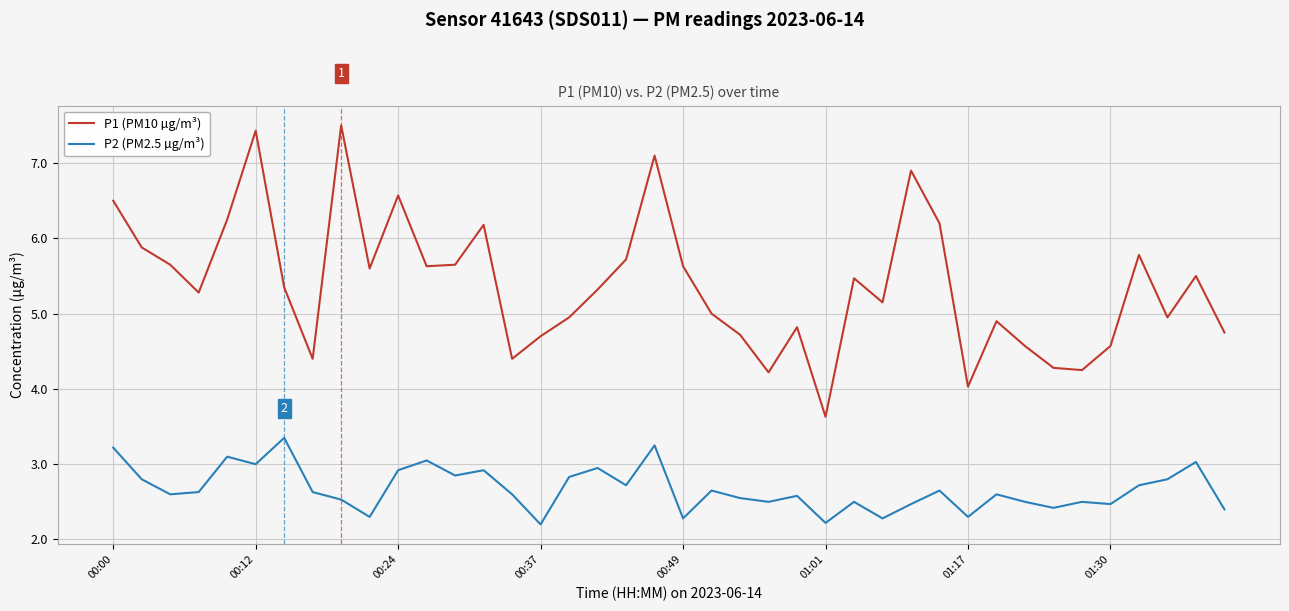

List the series in order of their peak value, highest first.

P1 (PM10 µg/m³), P2 (PM2.5 µg/m³)